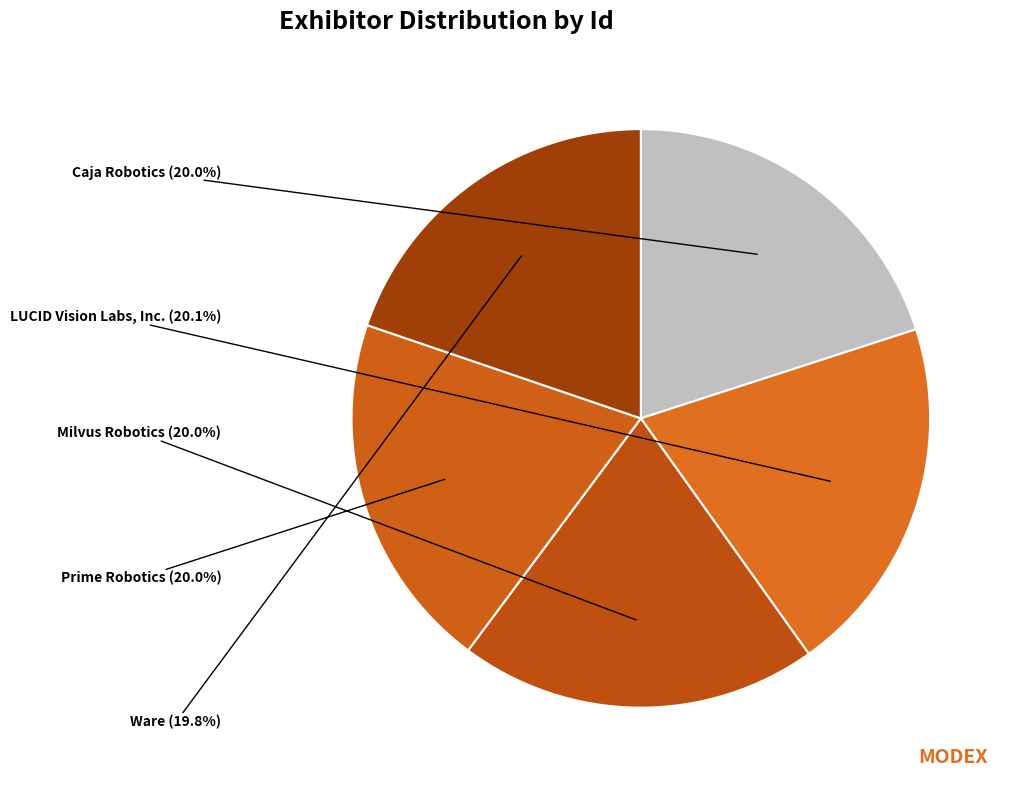

Approximately how many times larger is the value at Milvus Robotics compared to Ware?

1.0